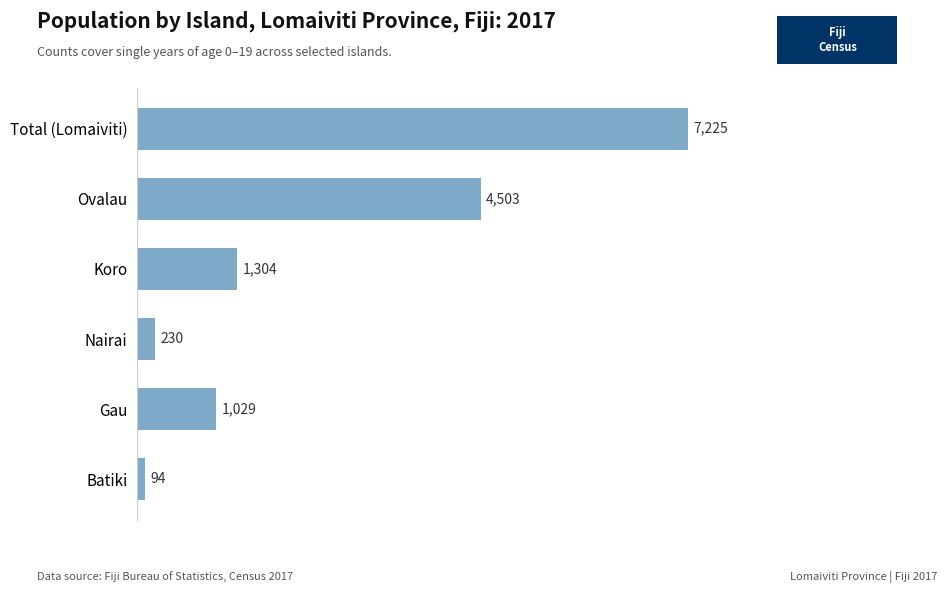

Reading bottom to top, extract all data points from this chart.

Batiki=94	Gau=1029	Nairai=230	Koro=1304	Ovalau=4503	Total (Lomaiviti)=7225